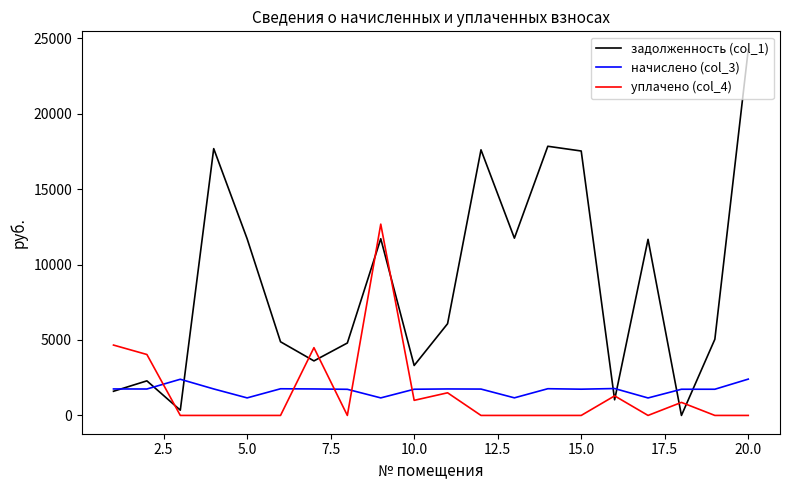

Does the chart have visible grid lines?

No